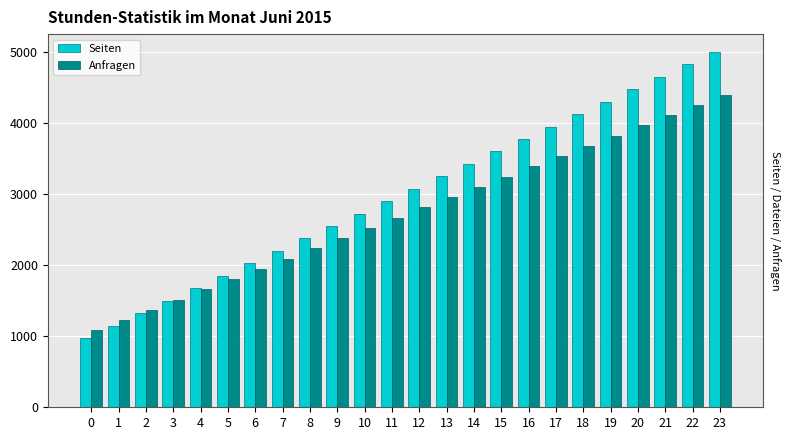

What is the maximum value for Seiten?

5000.0